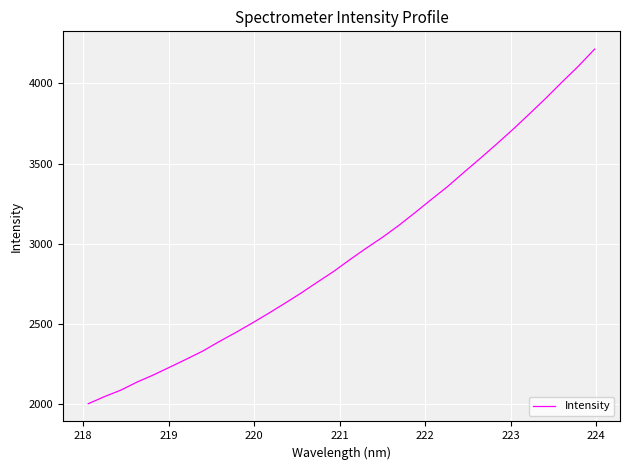

What is the smallest value displayed?

2003.3